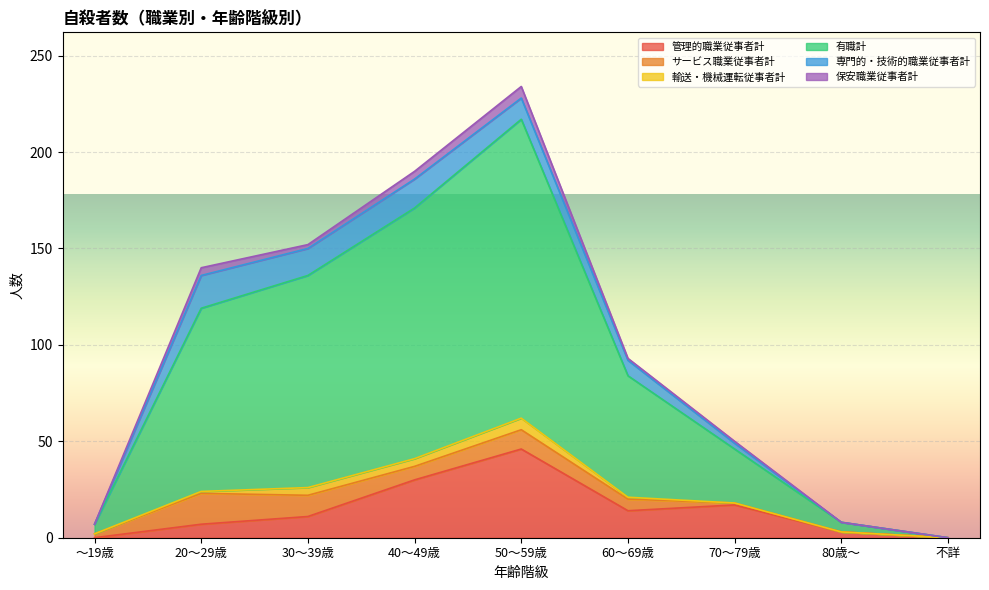

What is the sum of the 管理的職業従事者計 values at 50～59歳 and 80歳～?

49